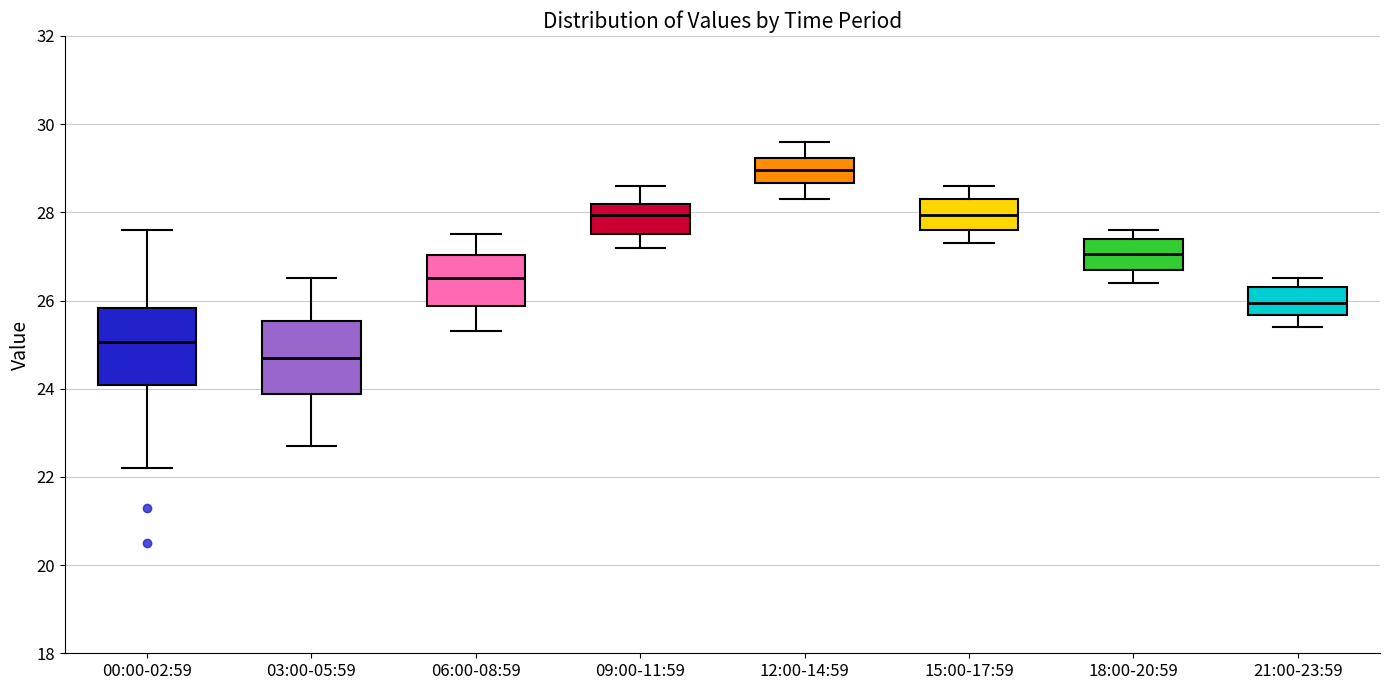

Where is the upper edge of the box for 12:00-14:59 on the y-axis? The values are not printed on the chart, so give them approximately, as read against the axis.

29.2